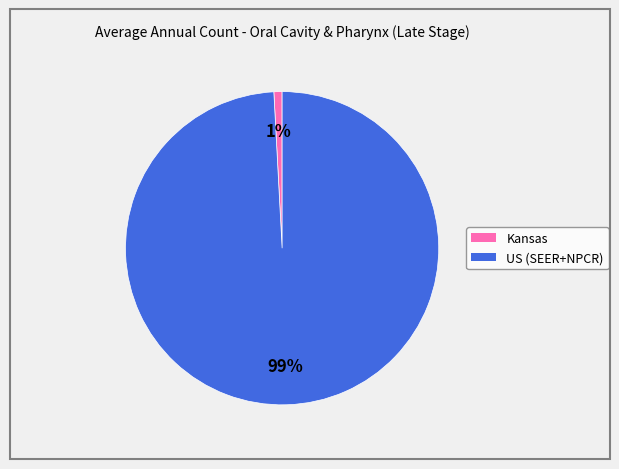

Combined, do US (SEER+NPCR) and Kansas account for over 50%?

Yes